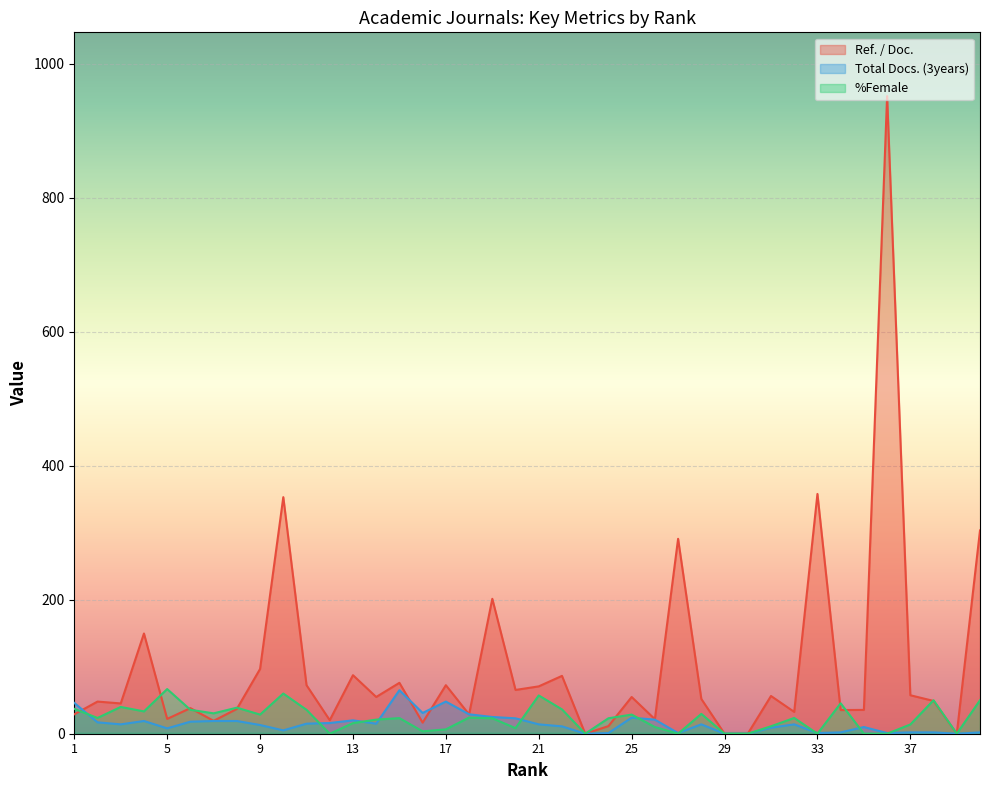

How many values in the %Female series are below 23?

17